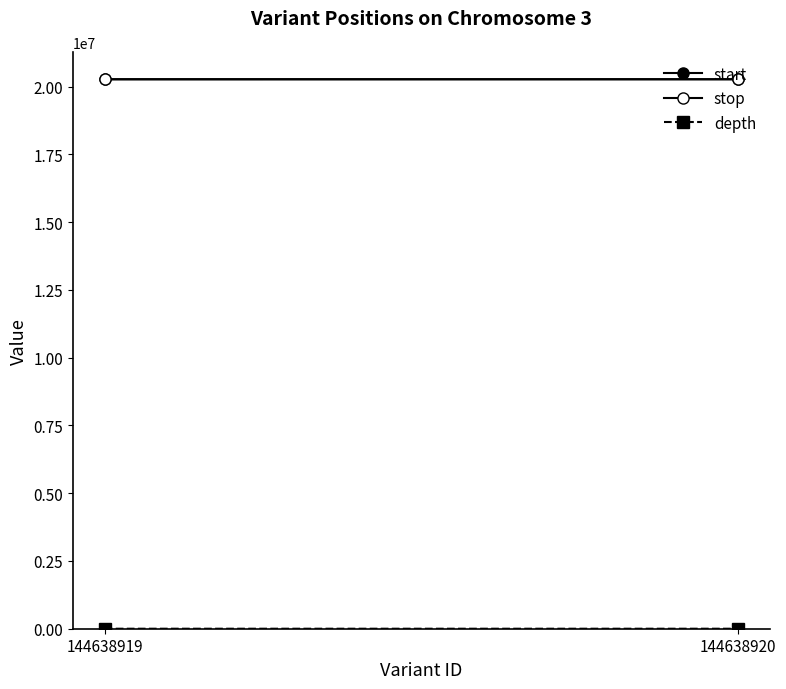

Which series changed the most between 144638919 and 144638920?

start